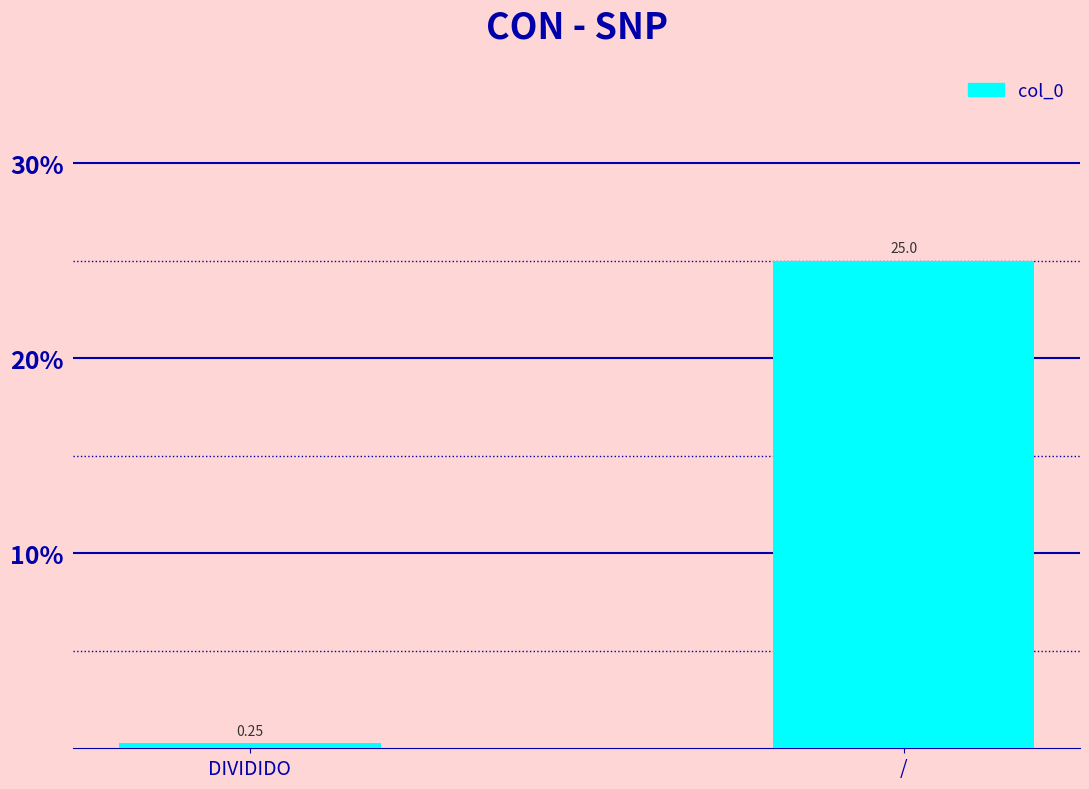

What position from the right is /?

1